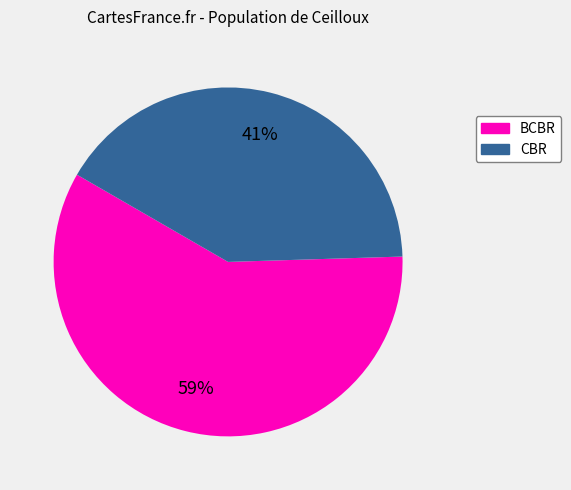

To the nearest percent, what is the difference between the largest and smallest slice percentages?

18%